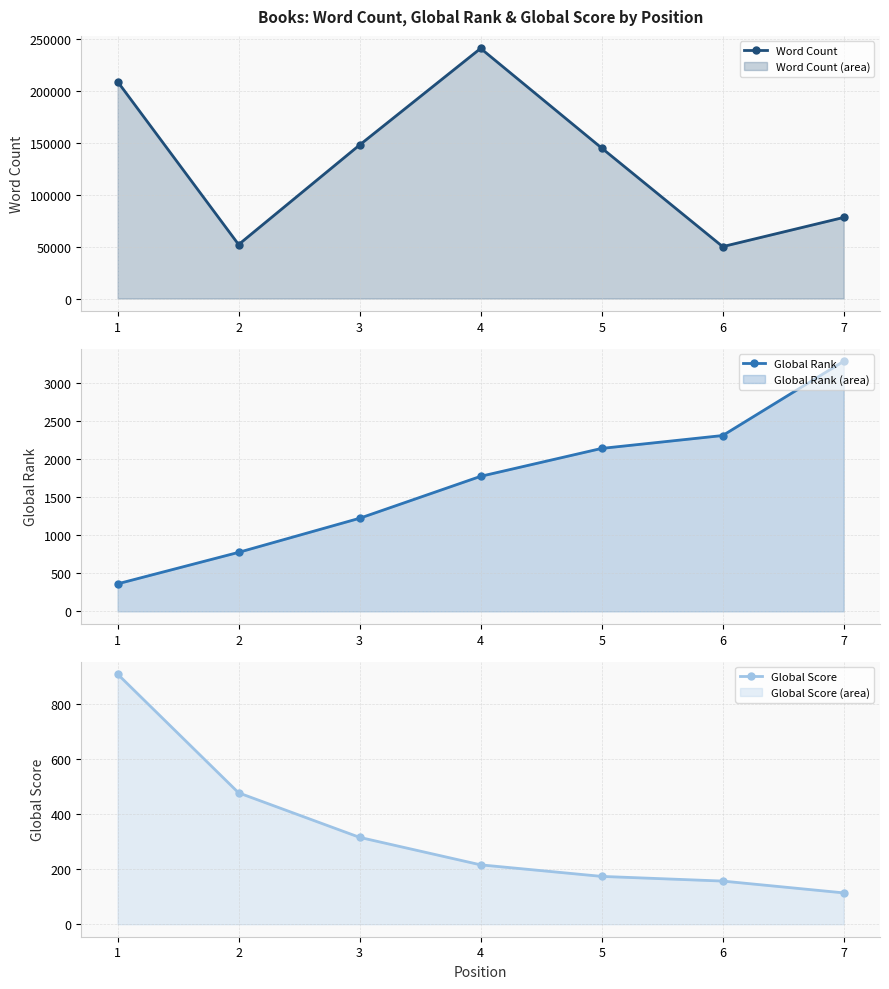

How many values in the Global Rank series exceed 1771?

3